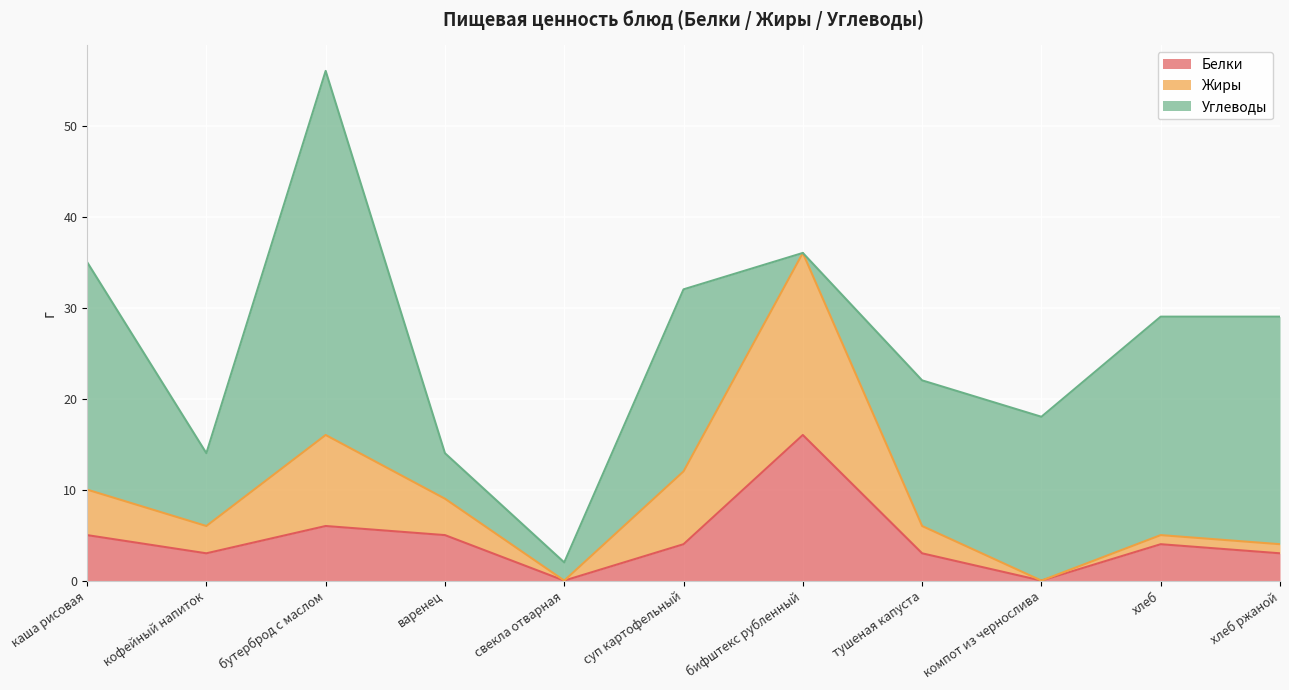

What is the difference between the maximum and minimum values in the Белки series?

16